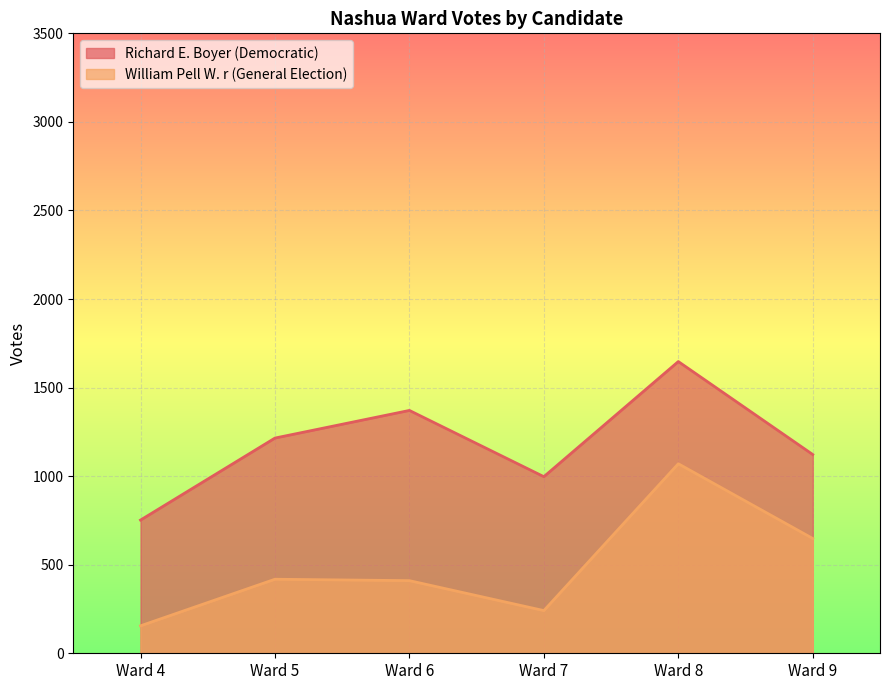

How many interior local valleys does the William Pell W. r (General Election) series have?

1